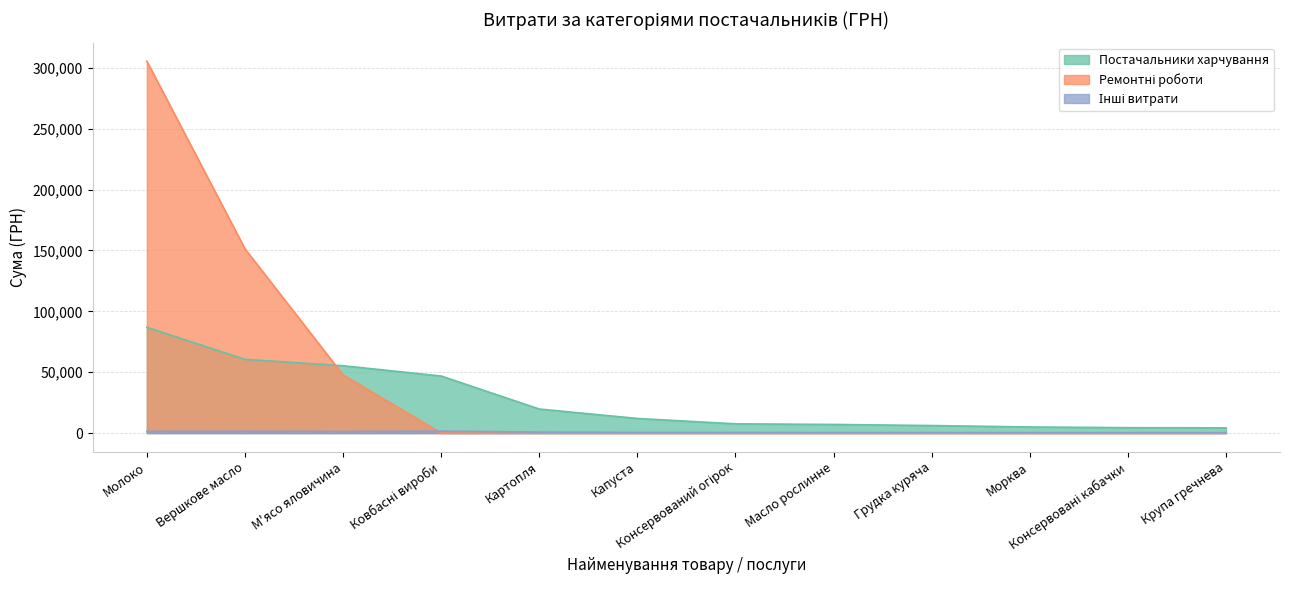

Does the chart display data point markers on the line(s)?

No